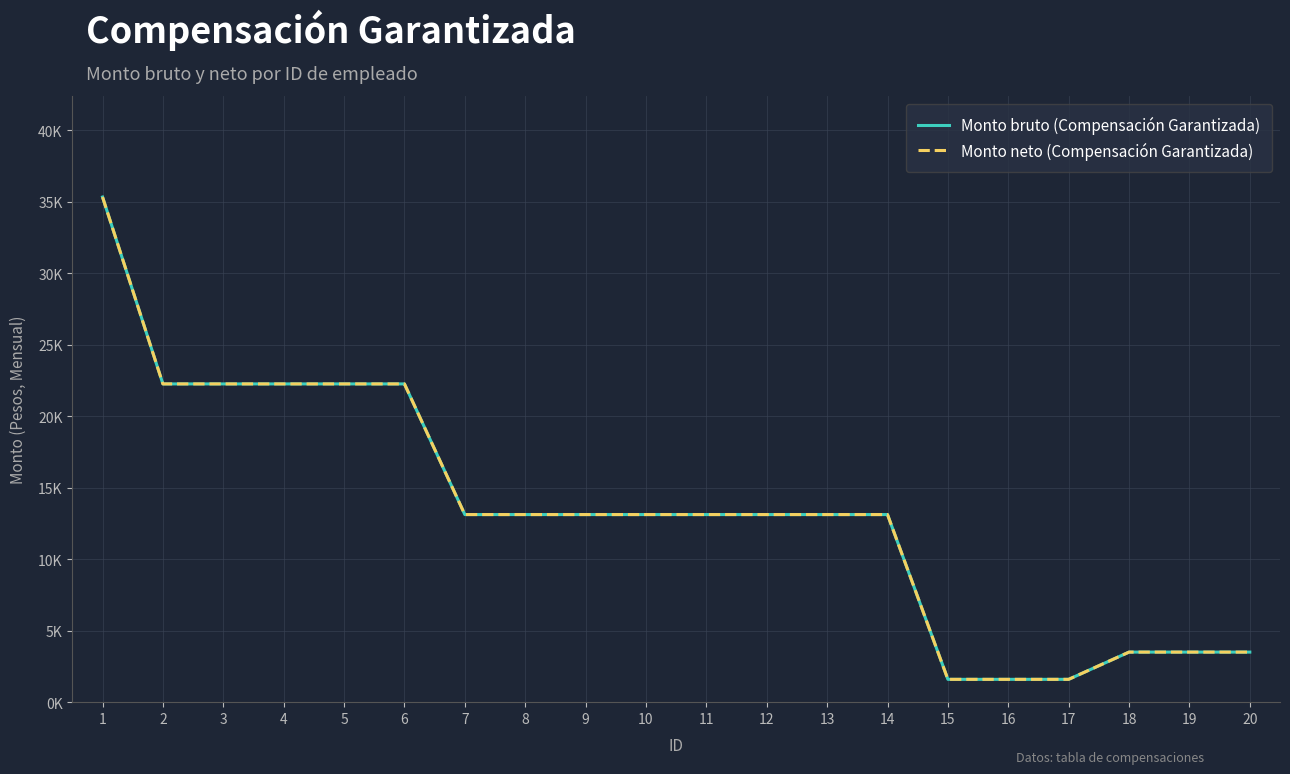

True or false: Monto bruto (Compensación Garantizada) and Monto neto (Compensación Garantizada) intersect in this chart.

False